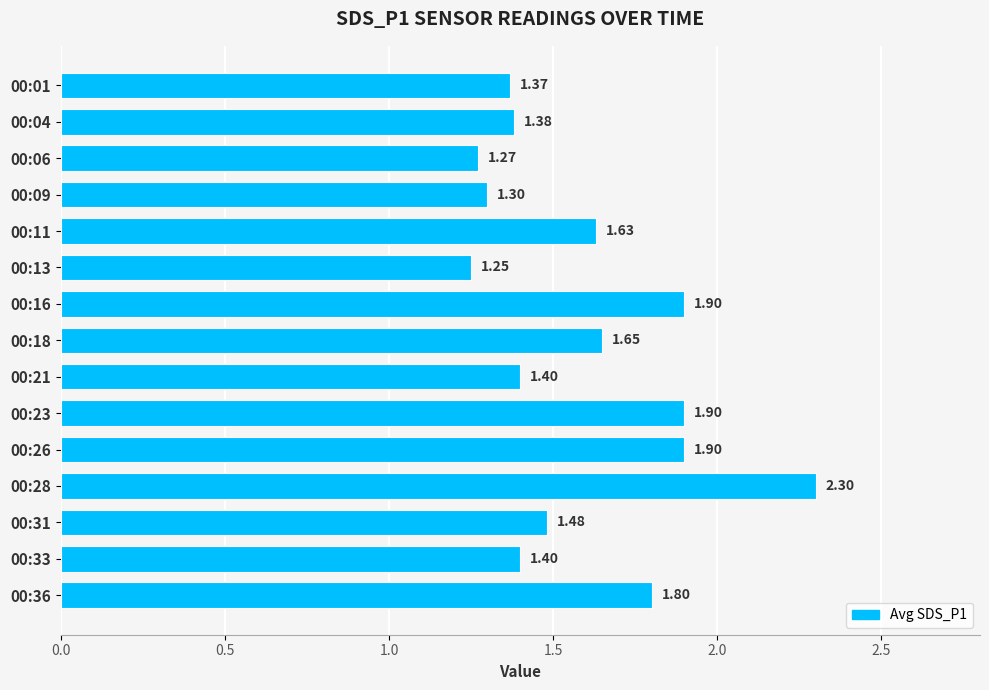

What is the difference between the values at 00:09 and 00:11?

0.3